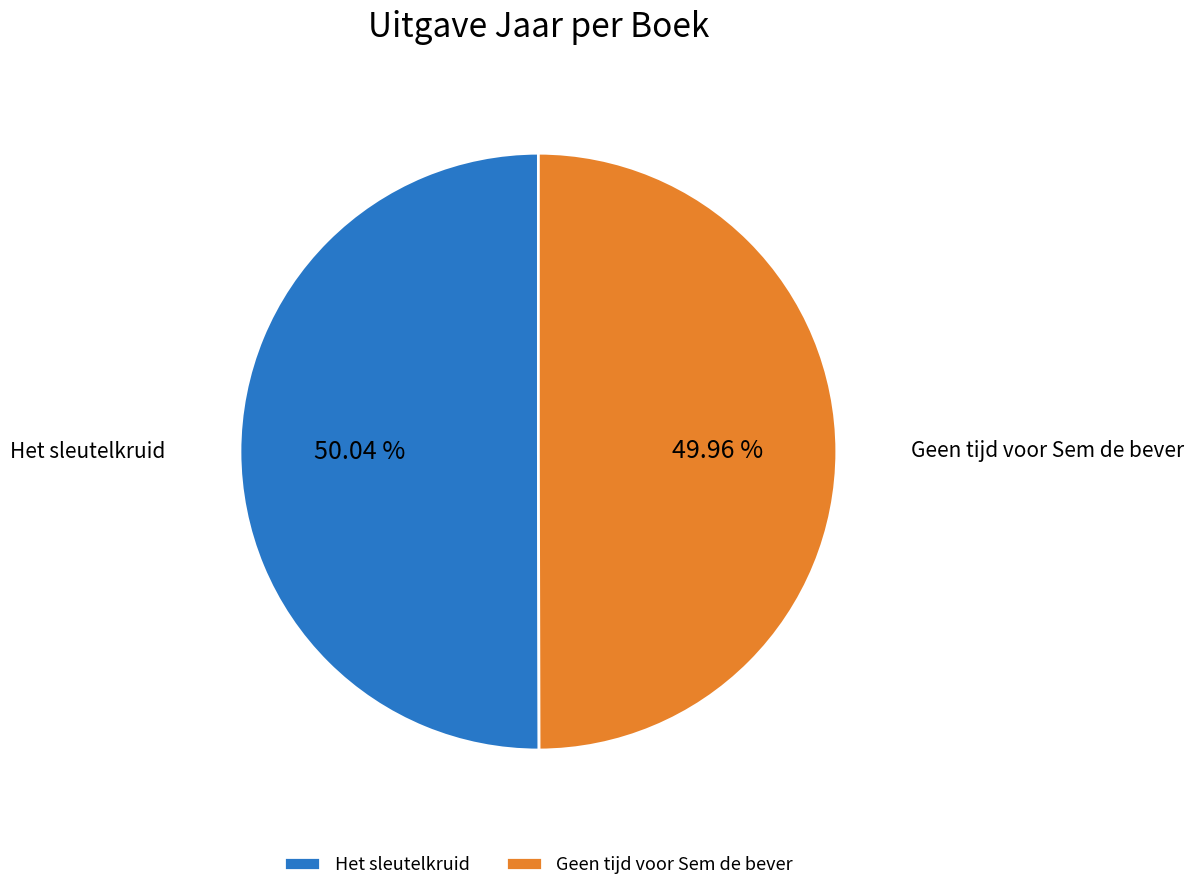

Is there any slice that represents more than half of the pie?

Yes